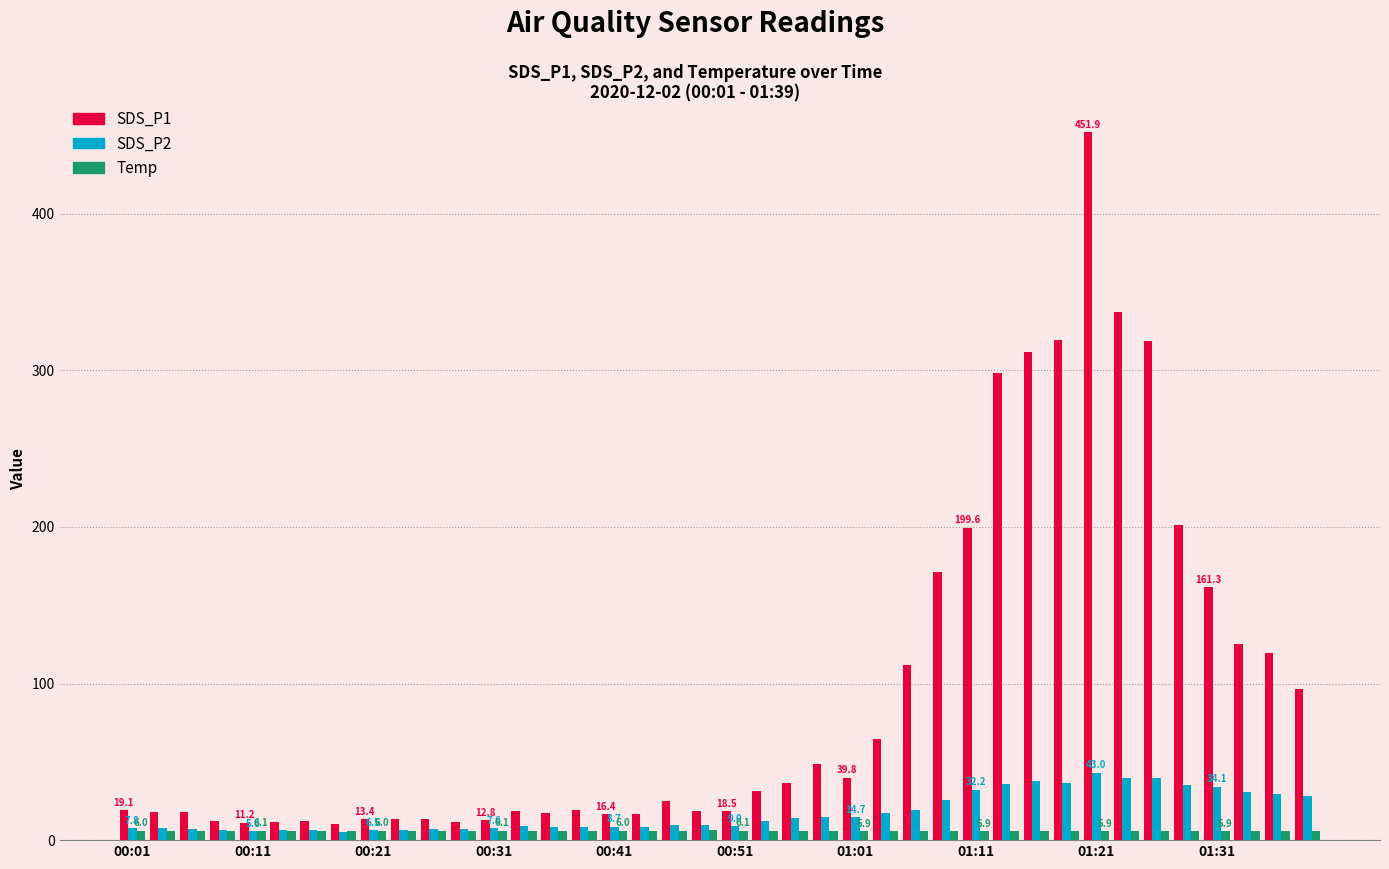

Rank the series by their maximum value, from highest to lowest.

SDS_P1, SDS_P2, Temp